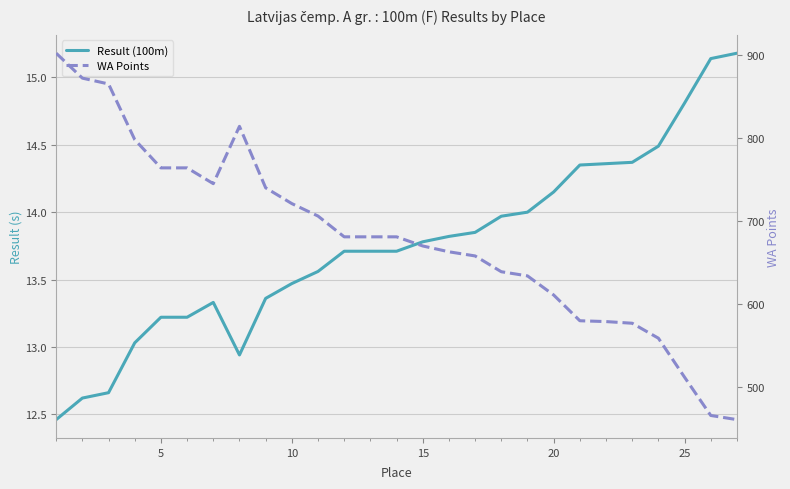

The Result (100m) series shows 22.6 at 14. True or false?

False